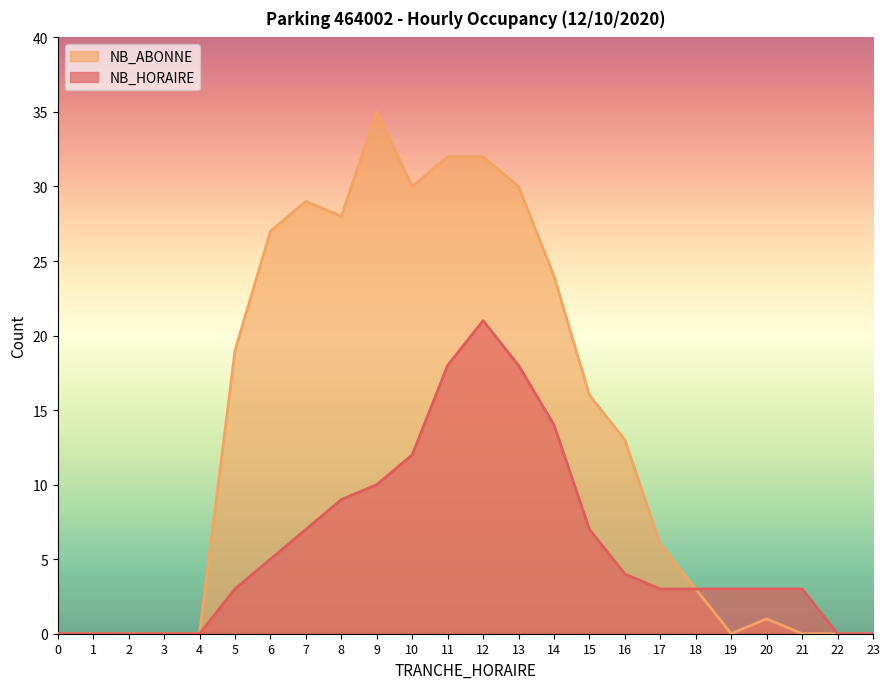

True or false: NB_ABONNE and NB_HORAIRE cross at least once.

False